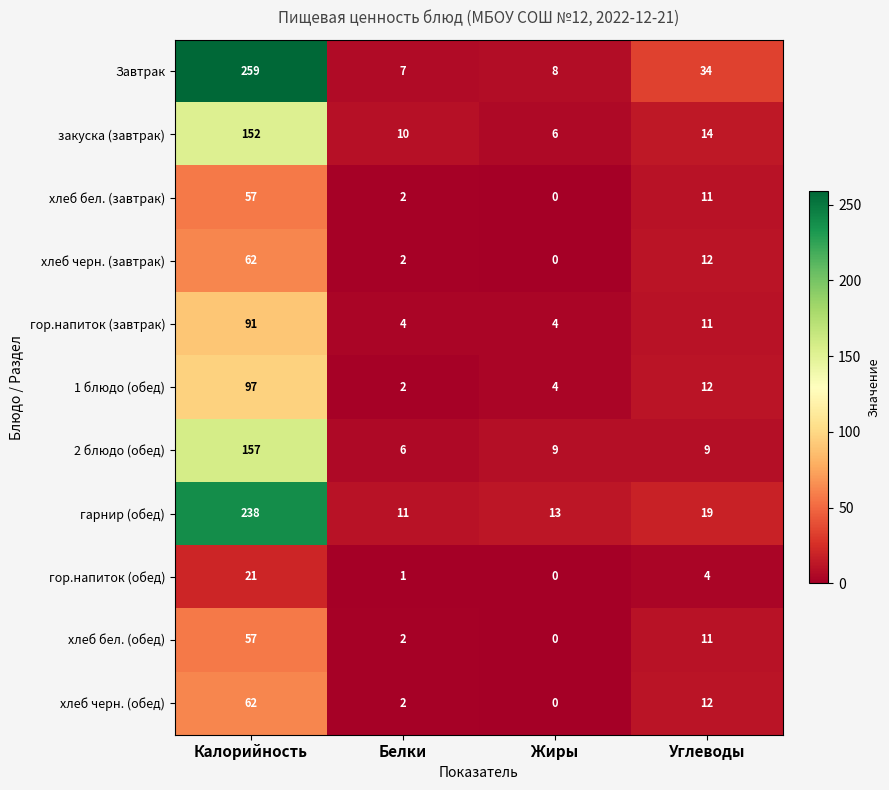

List the labels in order of гор.напиток (обед) value, smallest first.

Жиры, Белки, Углеводы, Калорийность